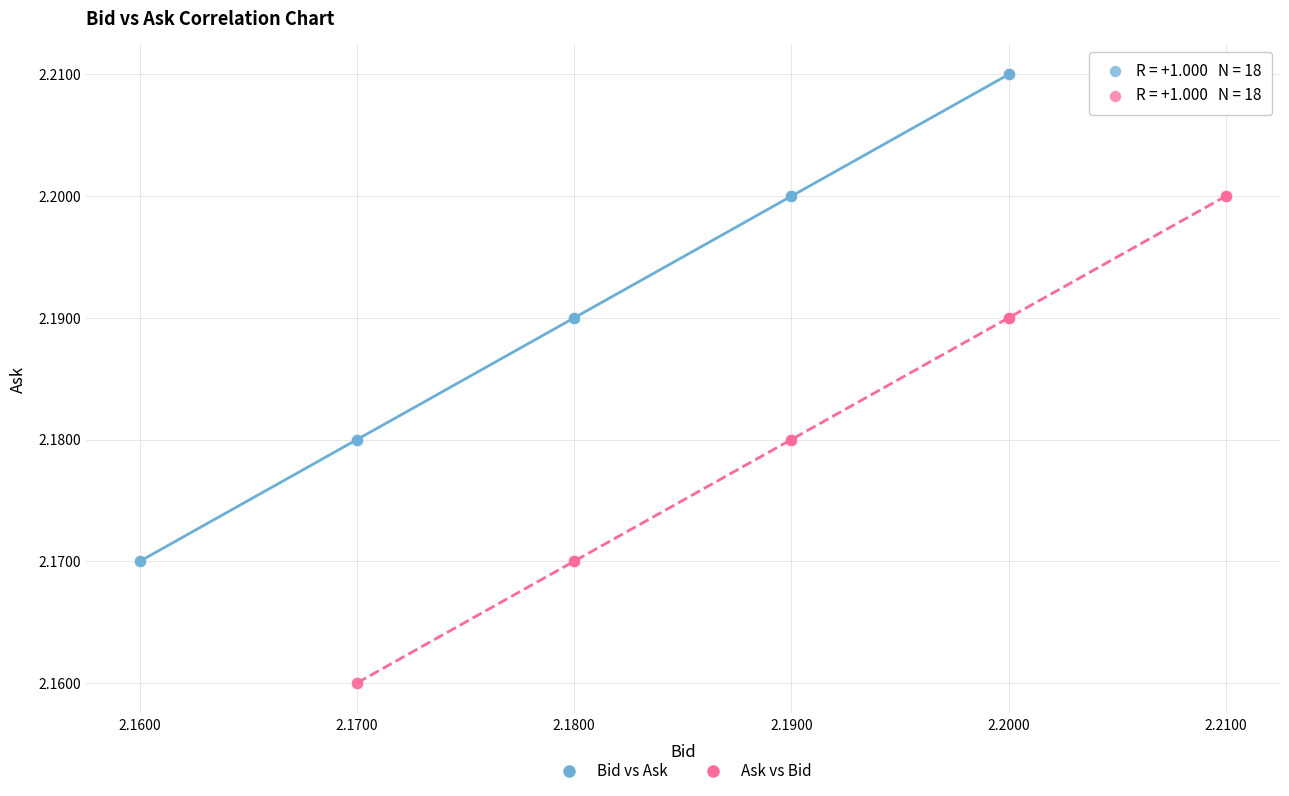

Which series contains the lowest Y value?

Ask vs Bid